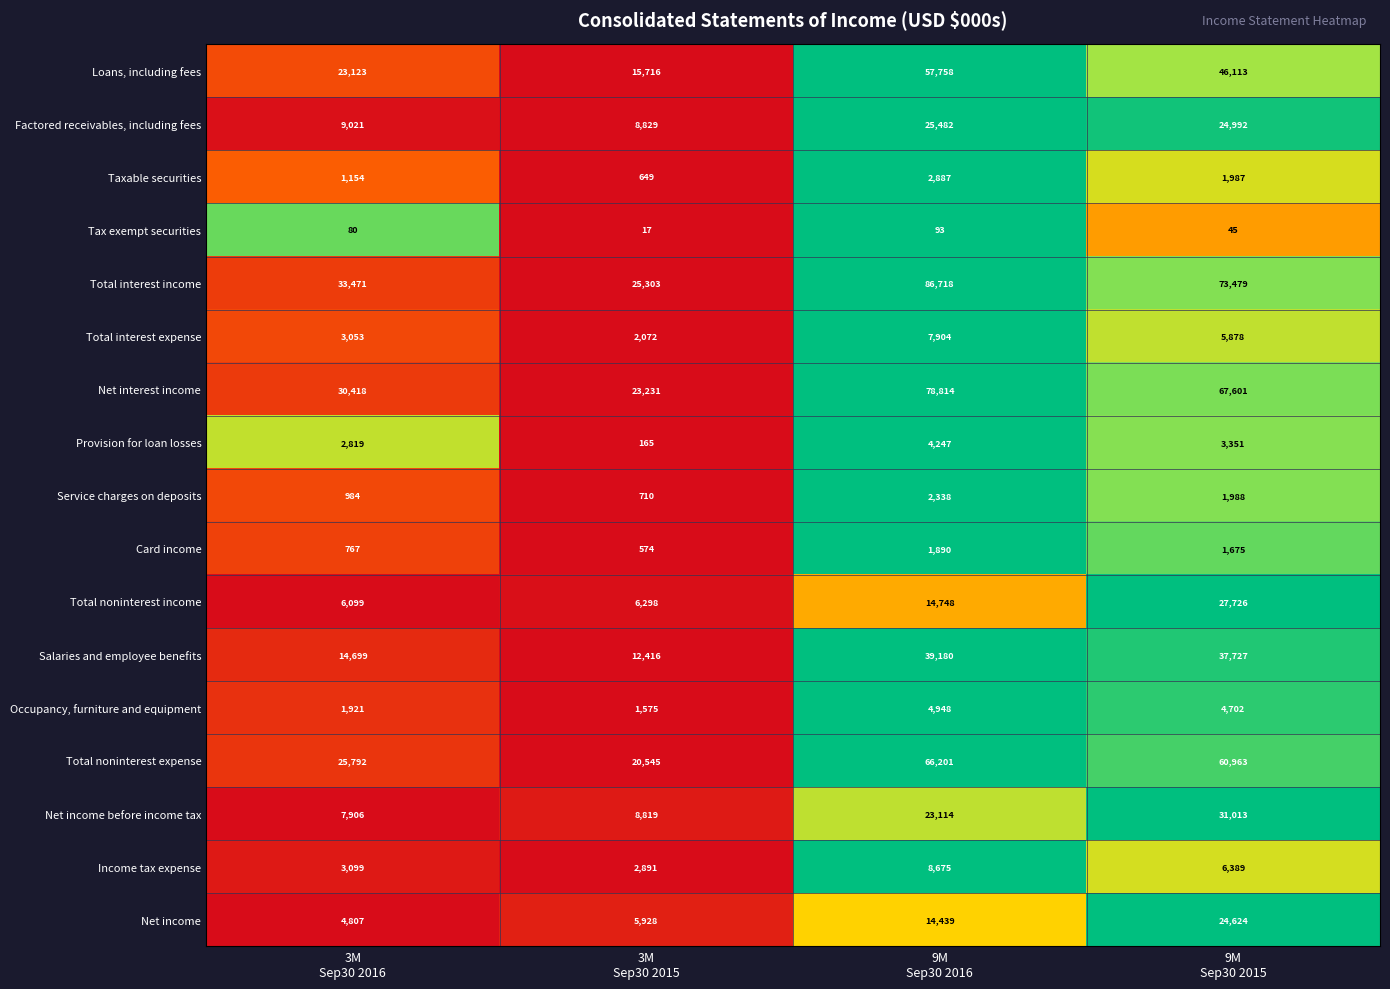

Which series has the largest total across all categories?

Total interest income